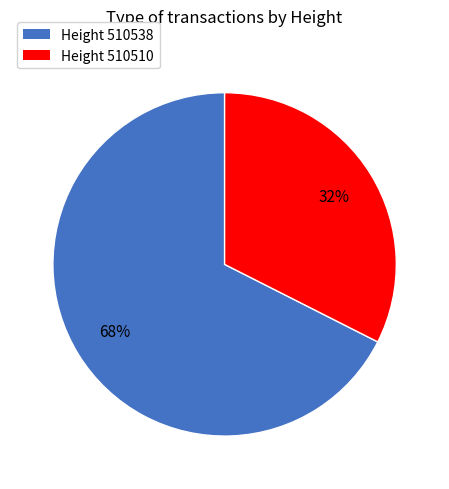

To the nearest percent, what is the average slice percentage?

50%